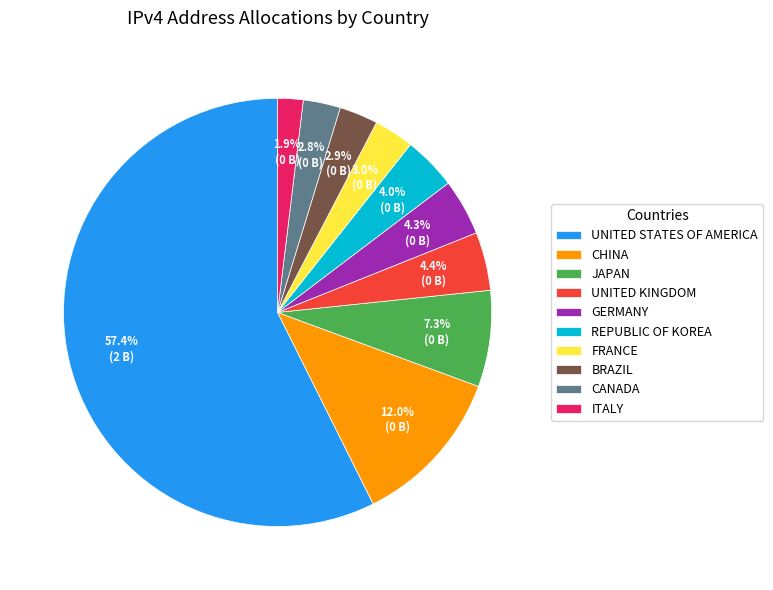

What percentage do UNITED STATES OF AMERICA and CHINA together represent?

69.4%